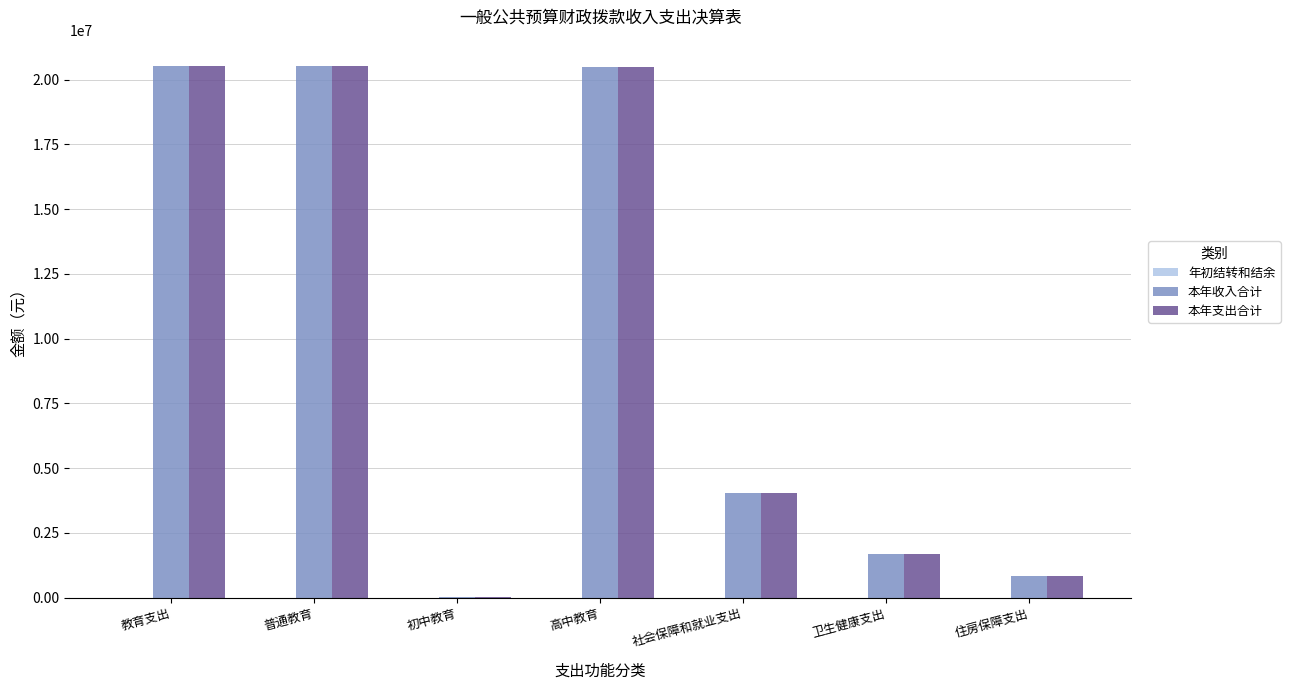

At which label is 本年支出合计 closest to 10271355?

社会保障和就业支出